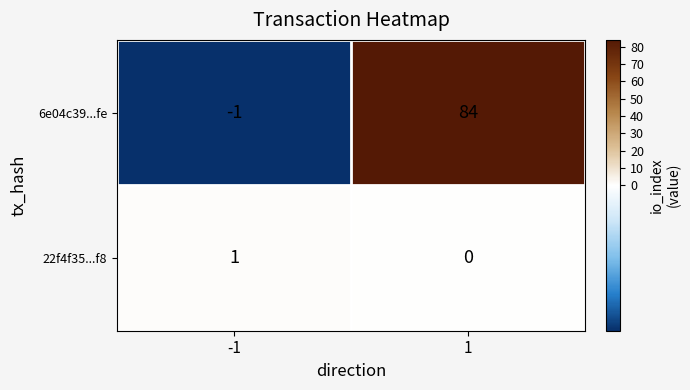

True or false: 22f4f35...f8 has a value of 0 at 1.

True